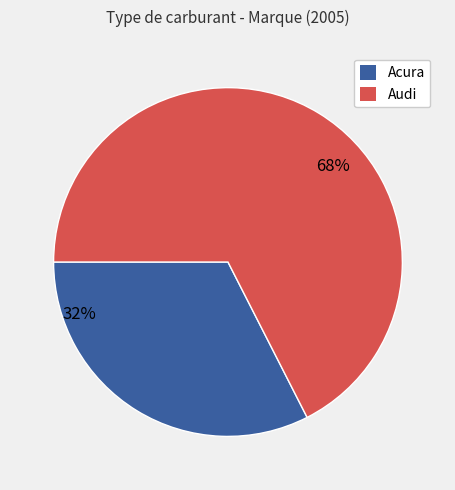

Is there any slice that represents more than half of the pie?

Yes